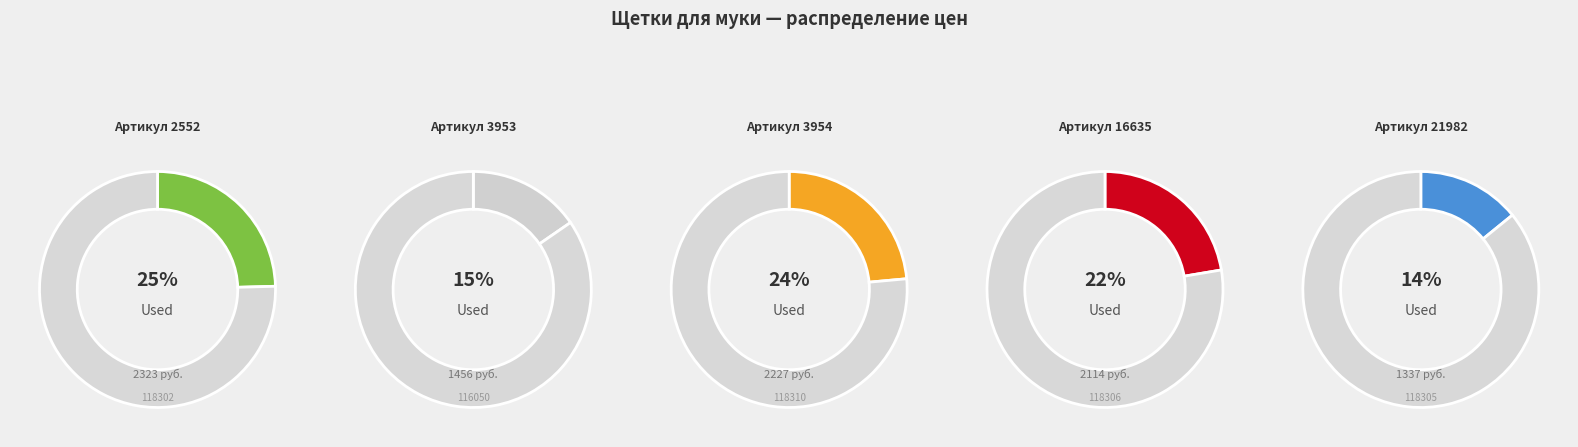

To the nearest percent, what portion does 2552 represent?

25%